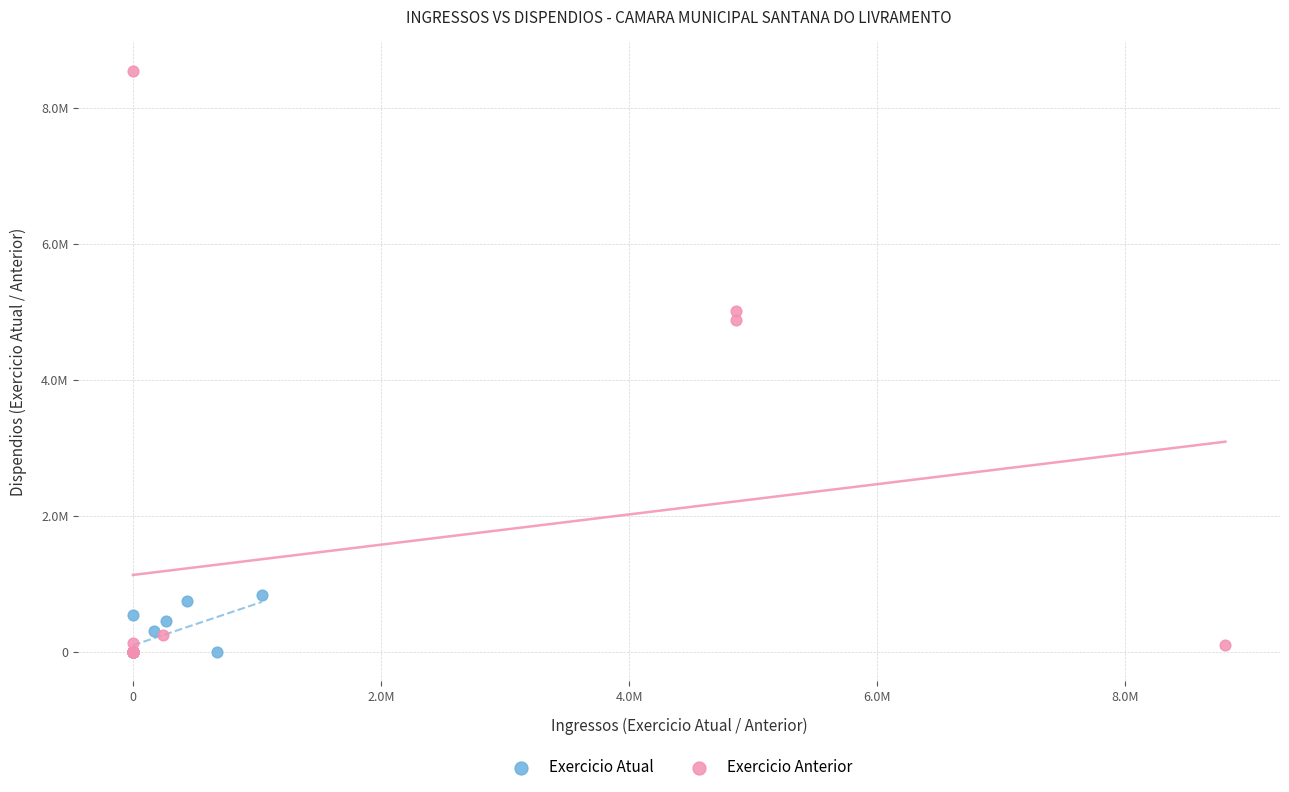

What are all the series names shown in the legend?

Exercicio Atual, Exercicio Anterior